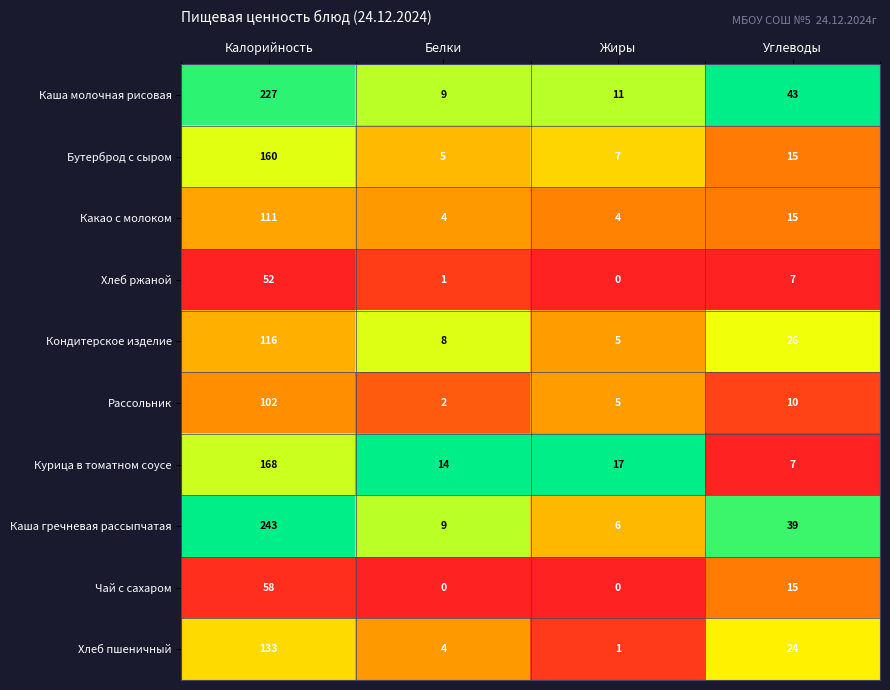

How many distinct data groups are displayed?

10